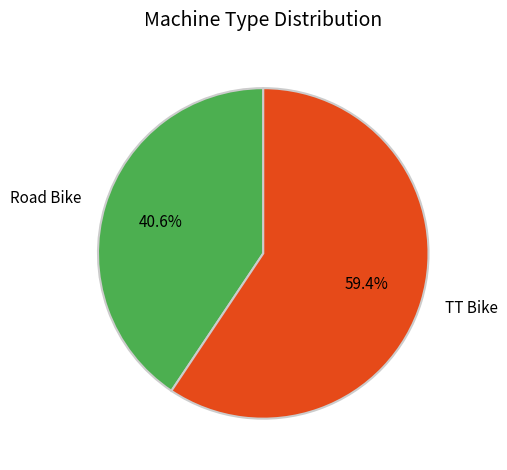

Rank the categories by value from lowest to highest.

Road Bike, TT Bike